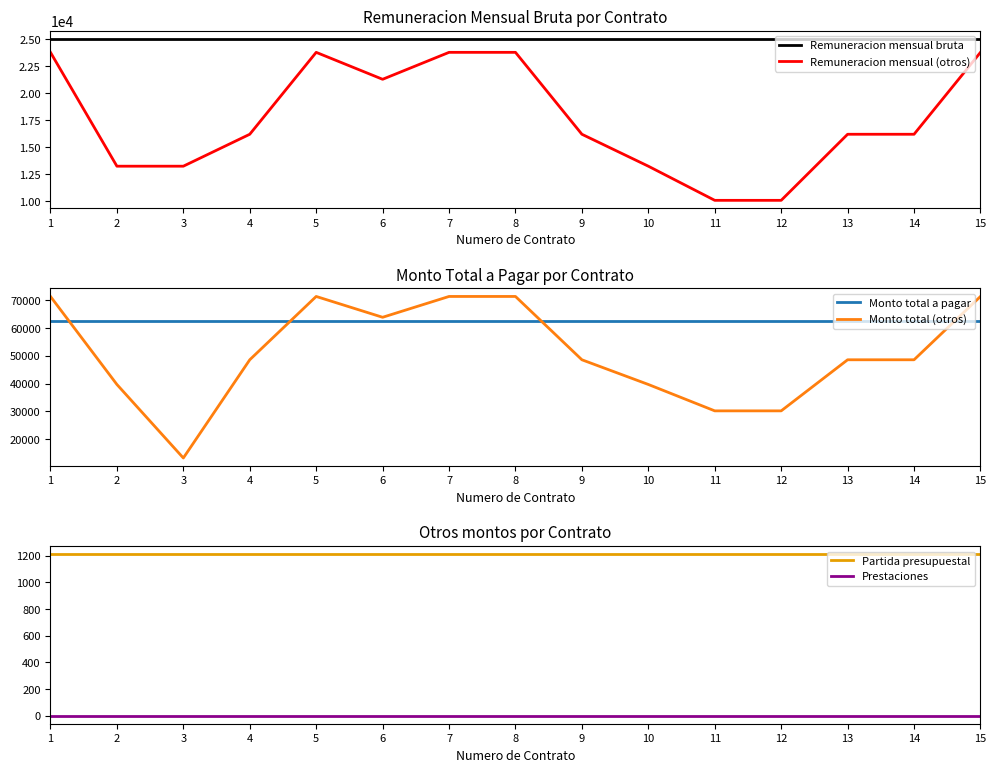

How many interior local peaks does the Remuneracion mensual (otros) series have?

1